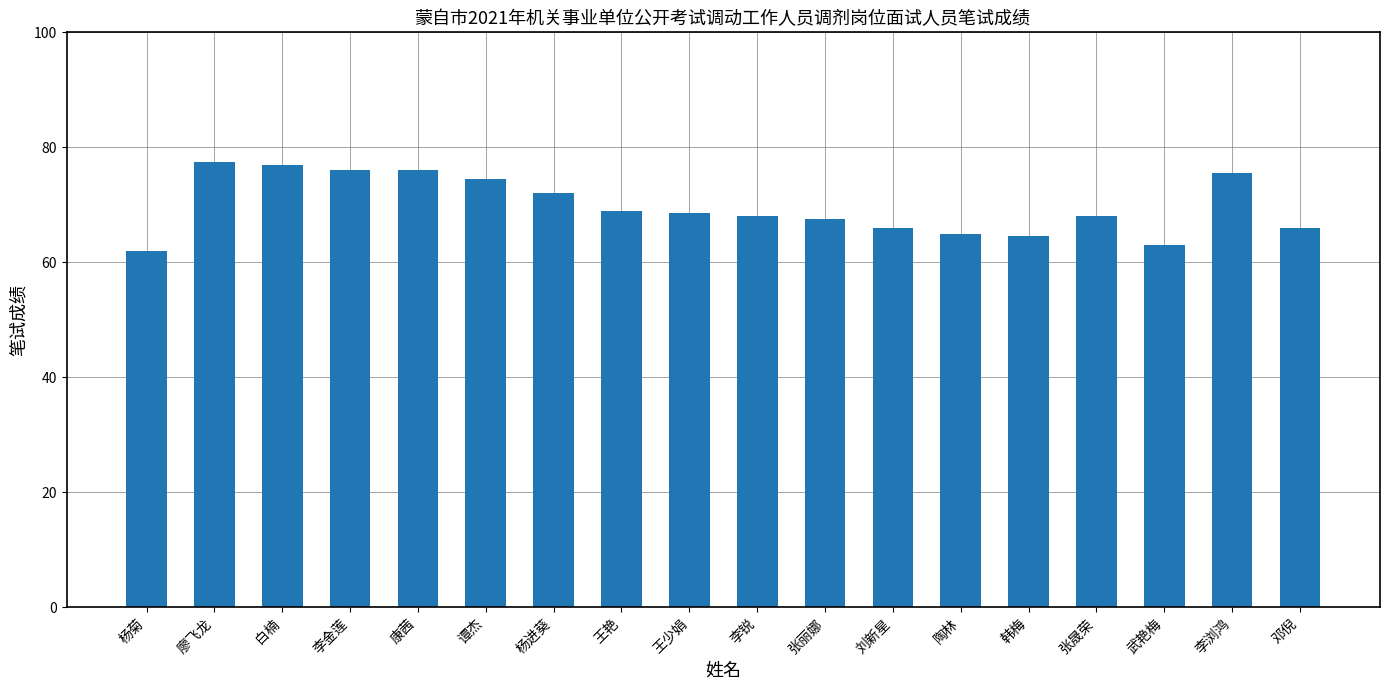

What value does the data have at 王艳?

69.0